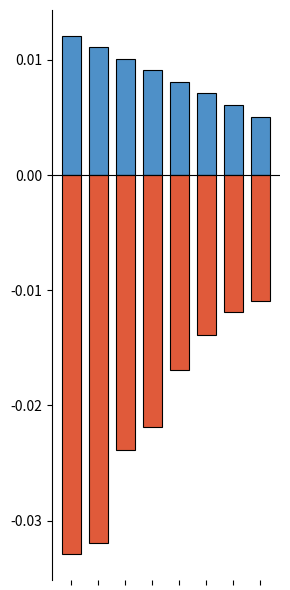

Which series changed the most between 1 and 7?

Below Mean